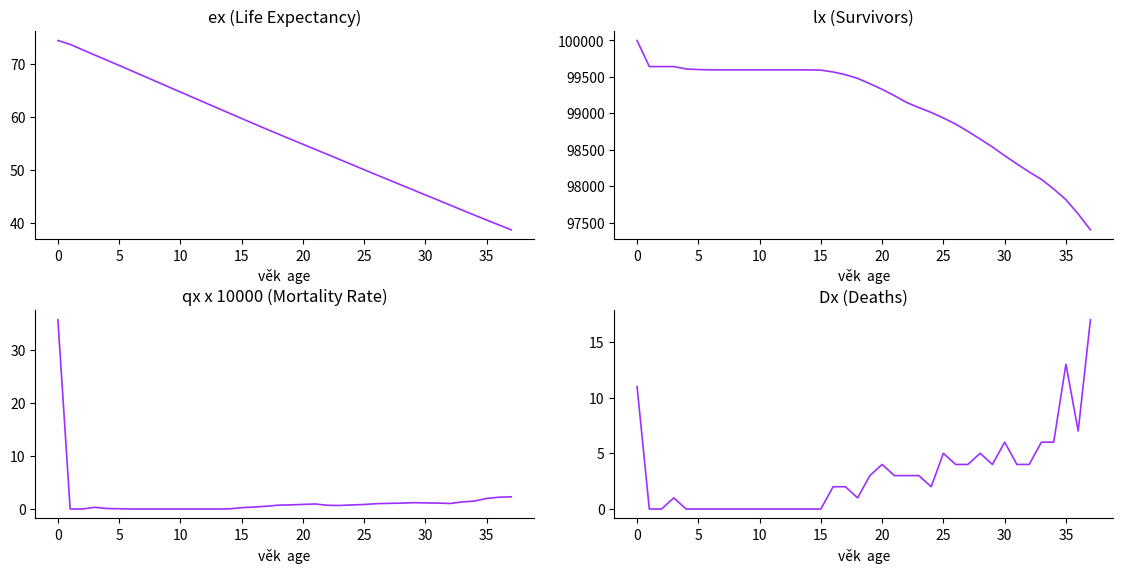

What are all the series names shown in the legend?

ex, lx, qx_1e4, Dx